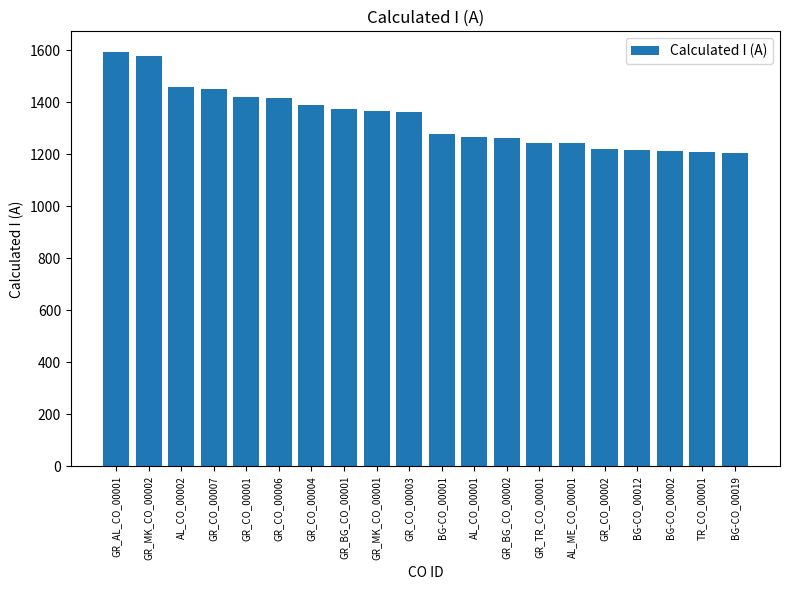

What is the ratio of the value at GR_CO_00004 to the value at AL_CO_00002?

1.0